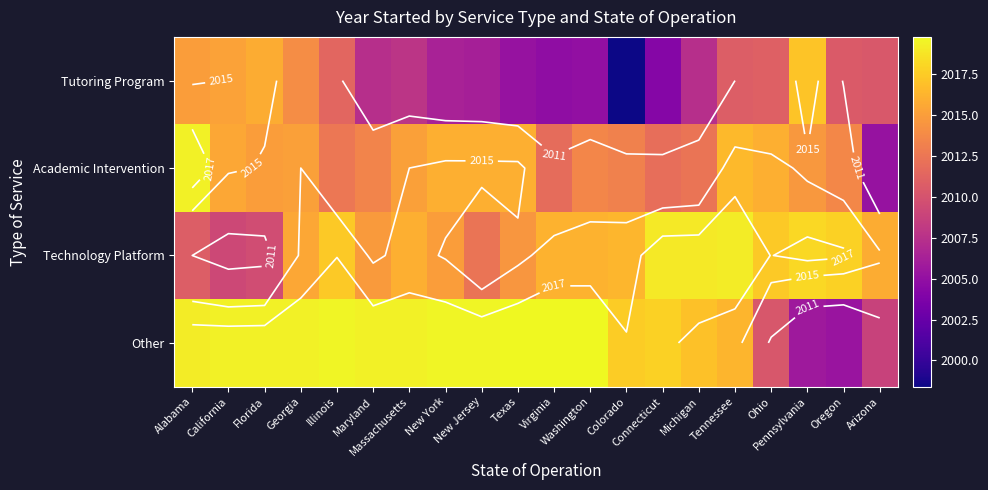

What is the total value across all series at Texas?

8055.6